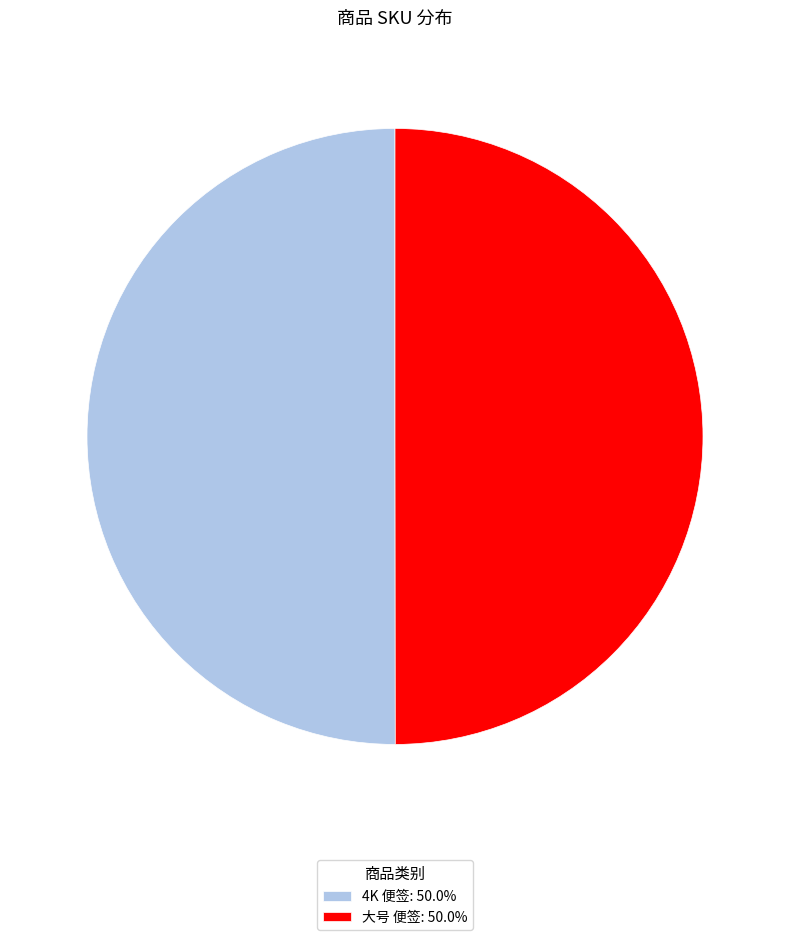

Approximately how many times larger is the value at 大号 便签: 50.0% compared to 4K 便签: 50.0%?

1.0